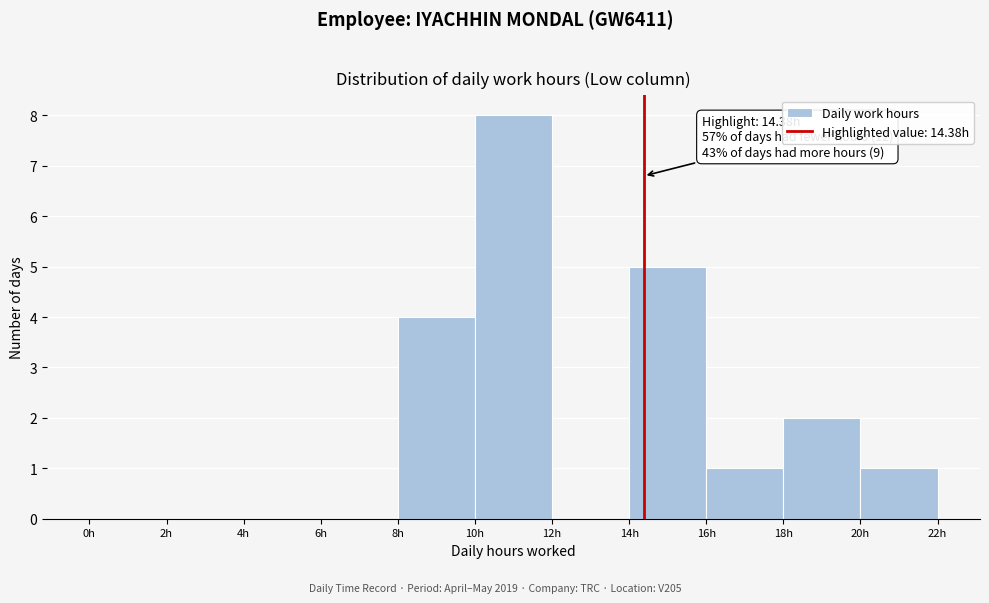

Which range on the x-axis has the tallest bar?

10 to 12